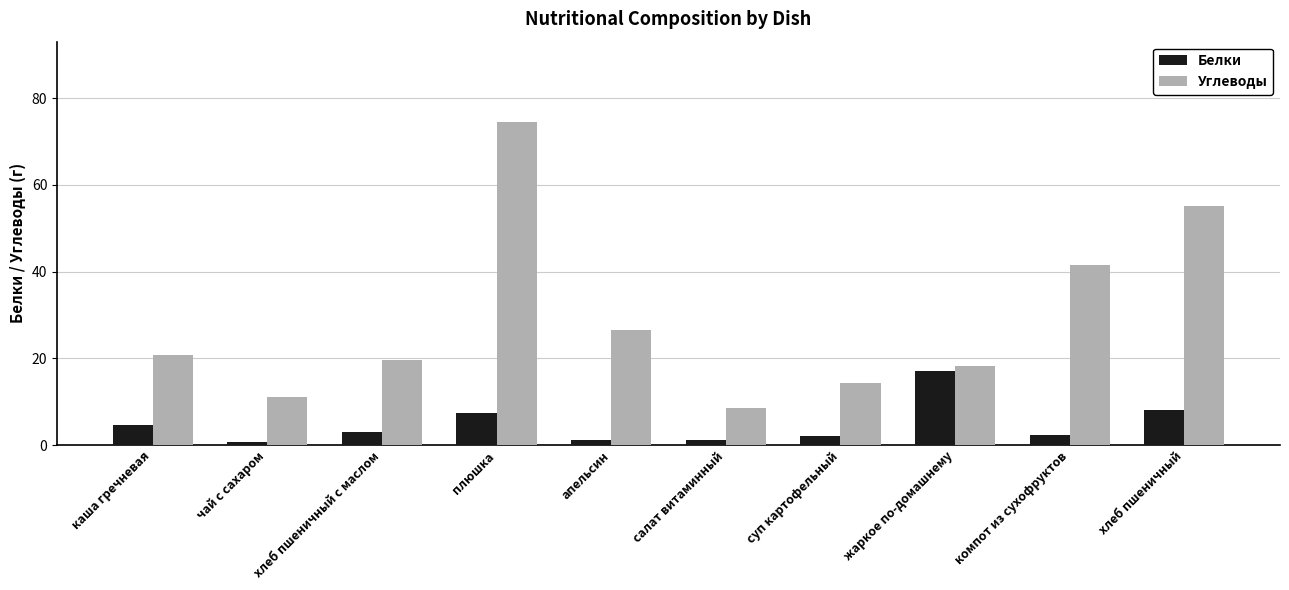

What is the total value across all series at каша гречневая?

25.4